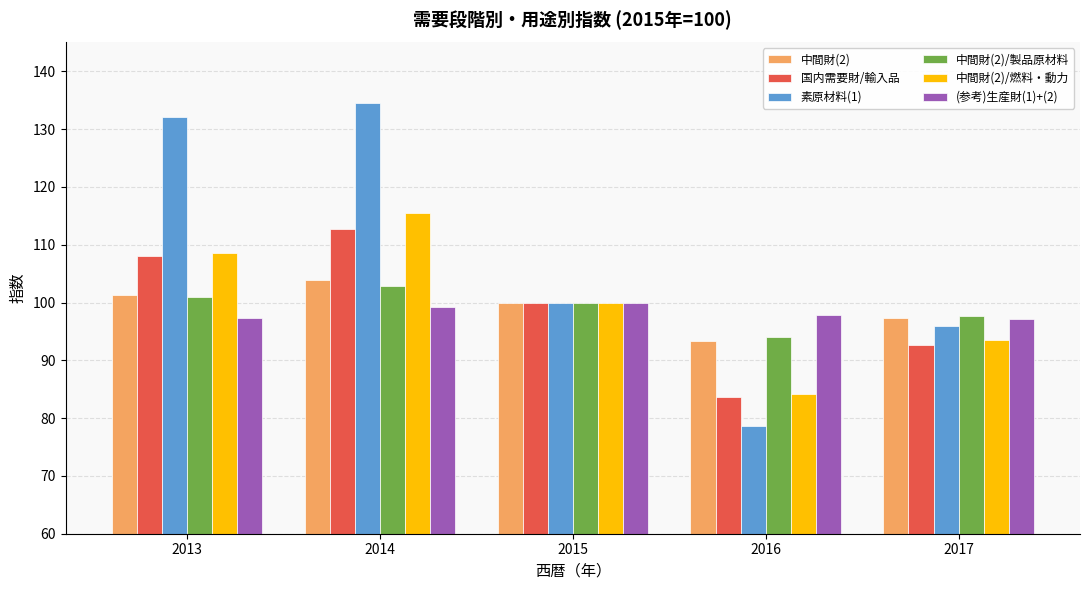

Where does the 素原材料(1) series first go above 100?

2013